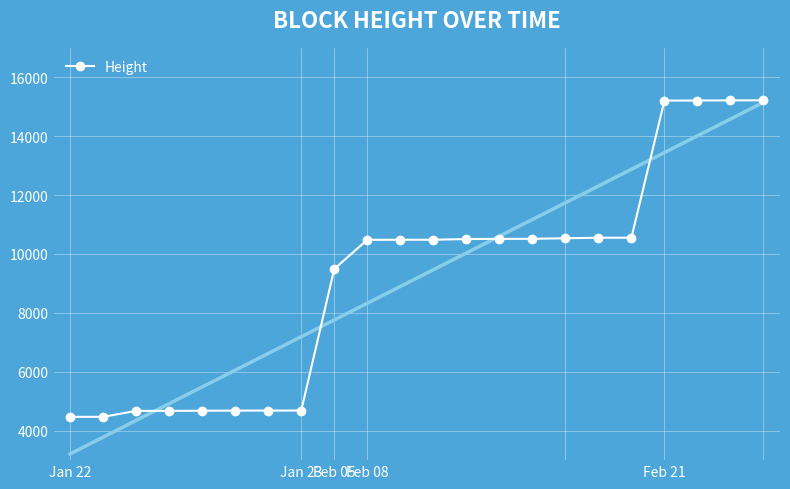

True or false: there are more than 1 points higher than both neighbors.

False